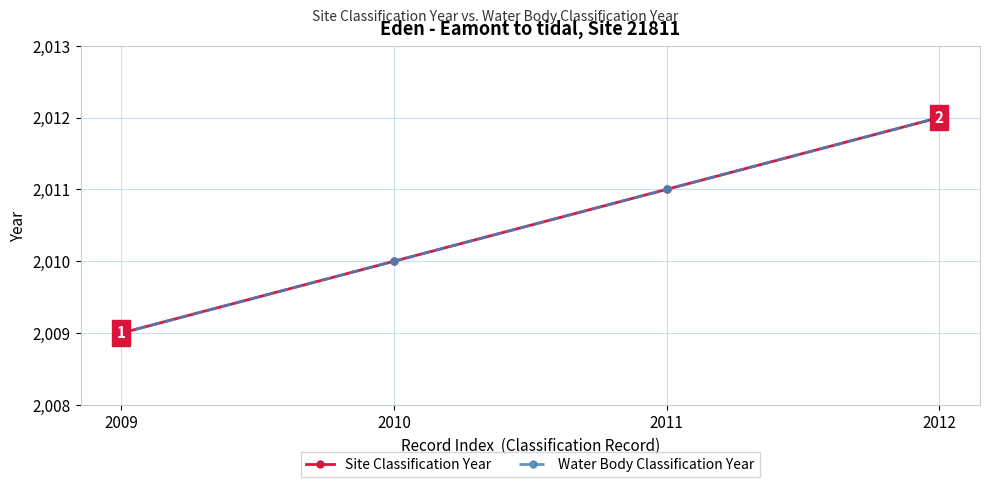

True or false: Site Classification Year and Water Body Classification Year intersect in this chart.

False